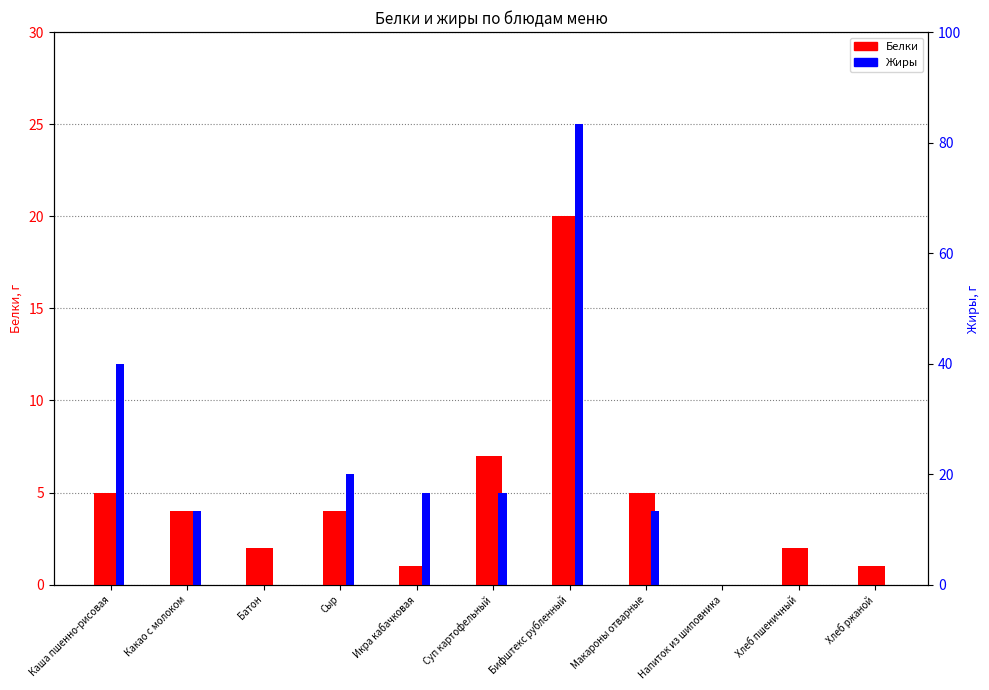

What is the sum of all Белки values?

51